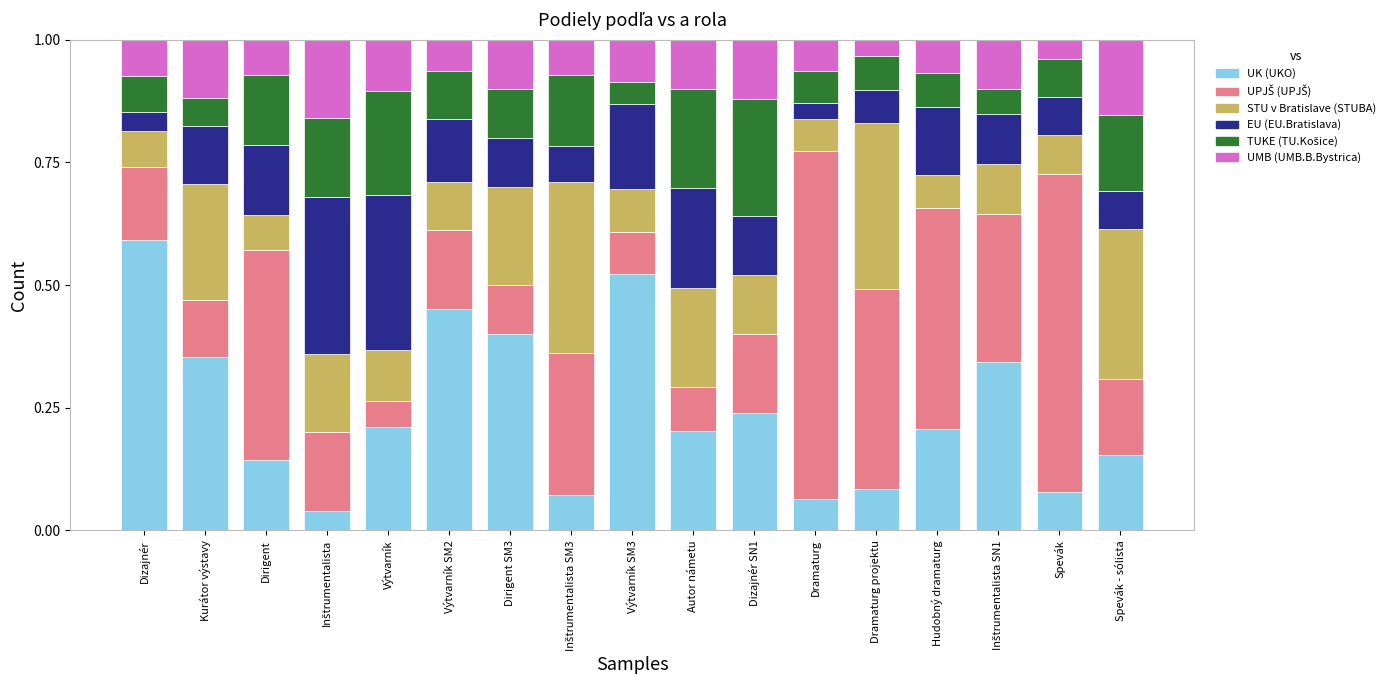

Which category has the highest value in the UK (UKO) series?

Dizajnér